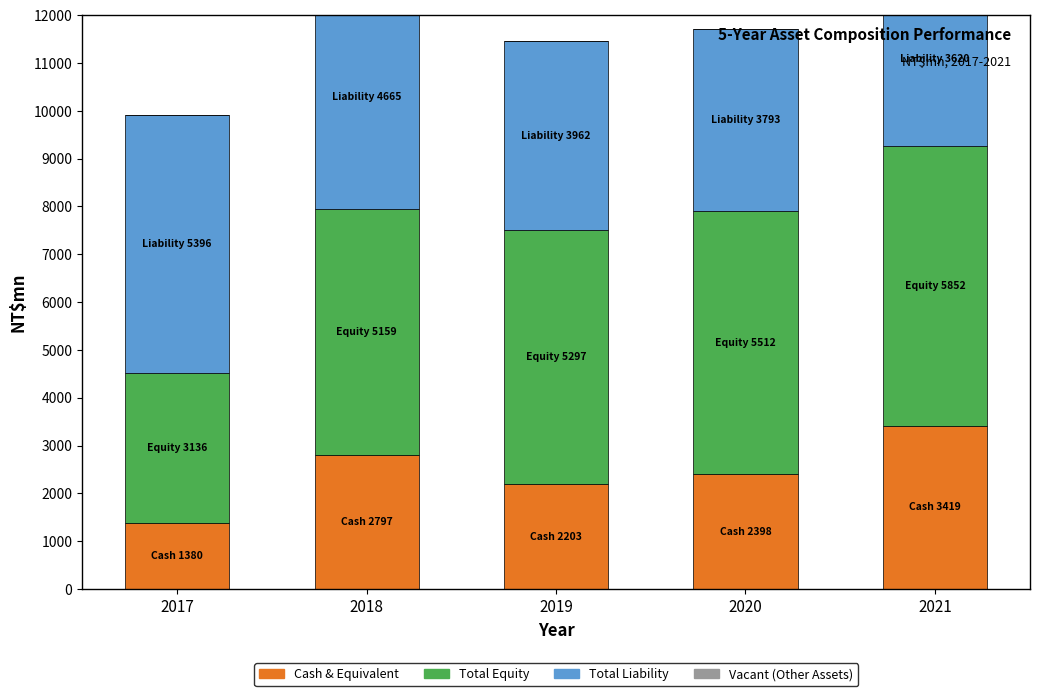

What is the sum of the Cash & Equivalent values at 2018 and 2019?

4999.5